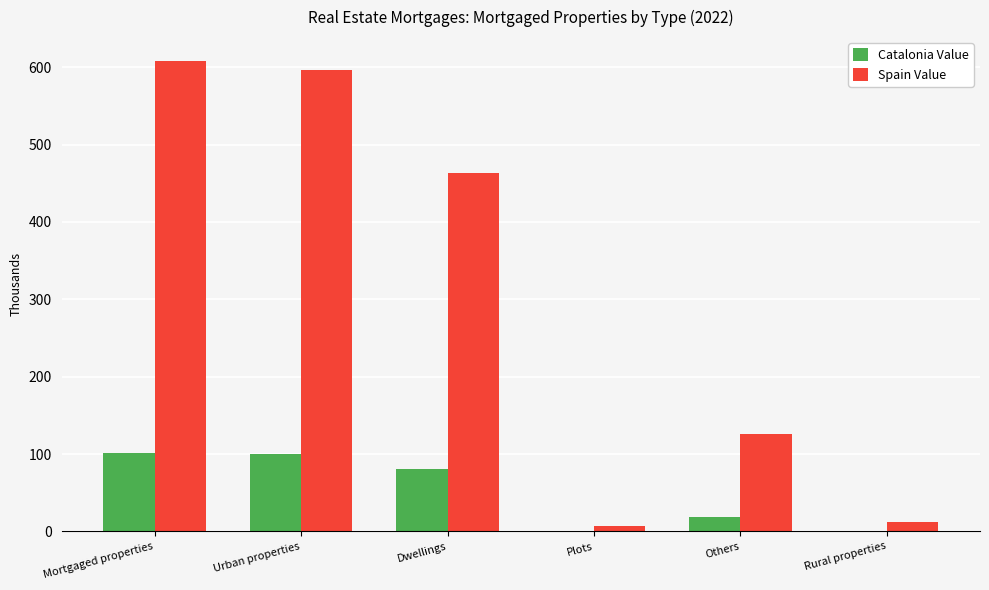

Count the number of data series in this chart.

2